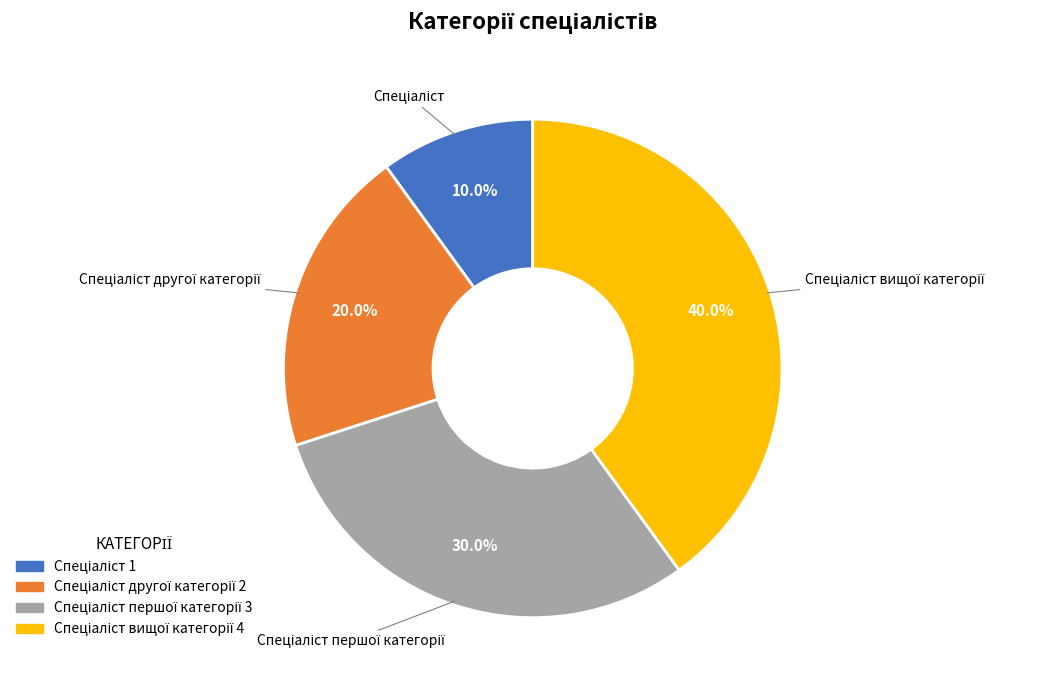

Is there any slice that represents more than half of the pie?

No